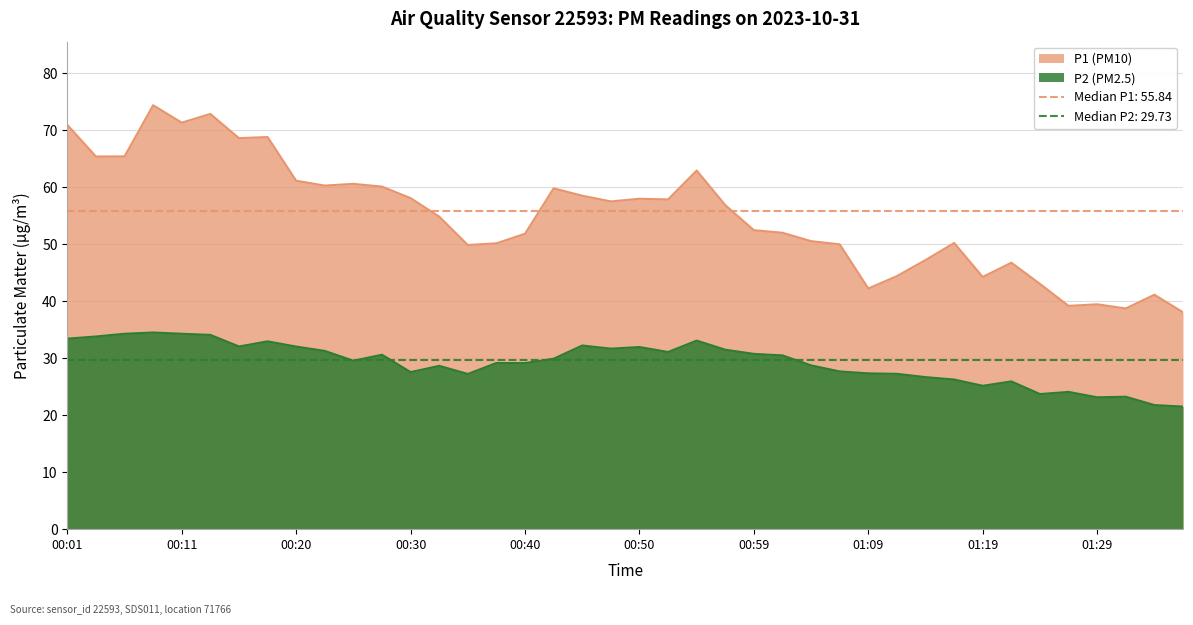

List the series in order of their peak value, highest first.

P1, P2